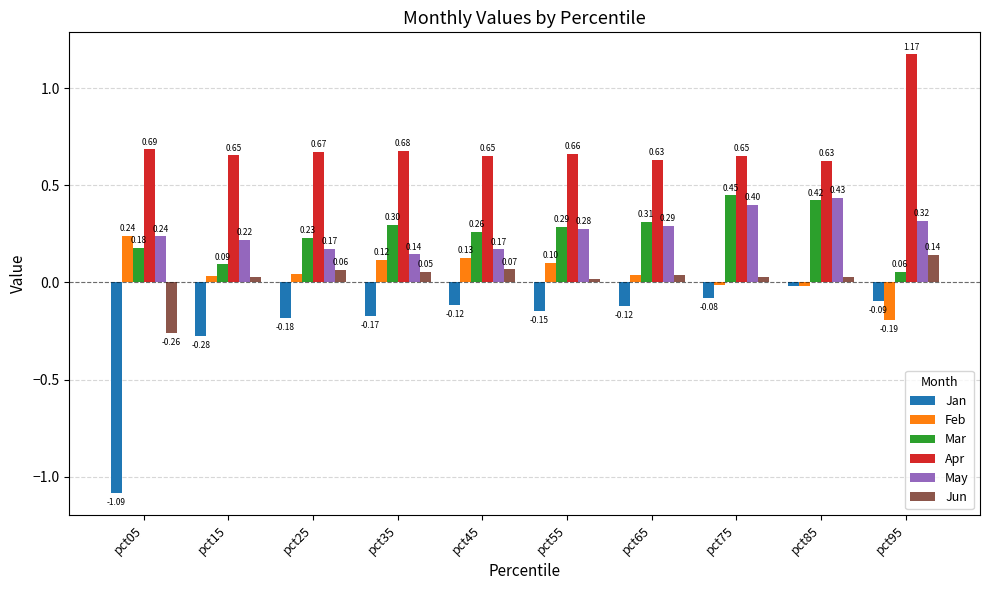

What are all the series names shown in the legend?

Jan, Feb, Mar, Apr, May, Jun